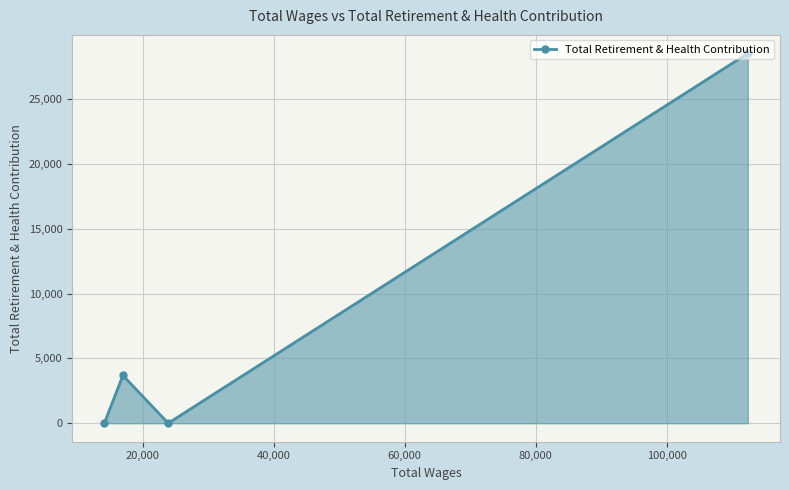

How many interior local valleys (lower than both neighbors) does the data have?

1